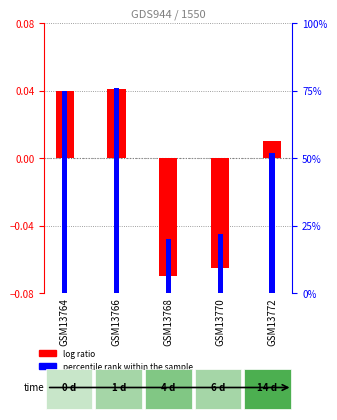

Rank the categories by percentile rank within the sample value from highest to lowest.

GSM13766, GSM13764, GSM13772, GSM13770, GSM13768